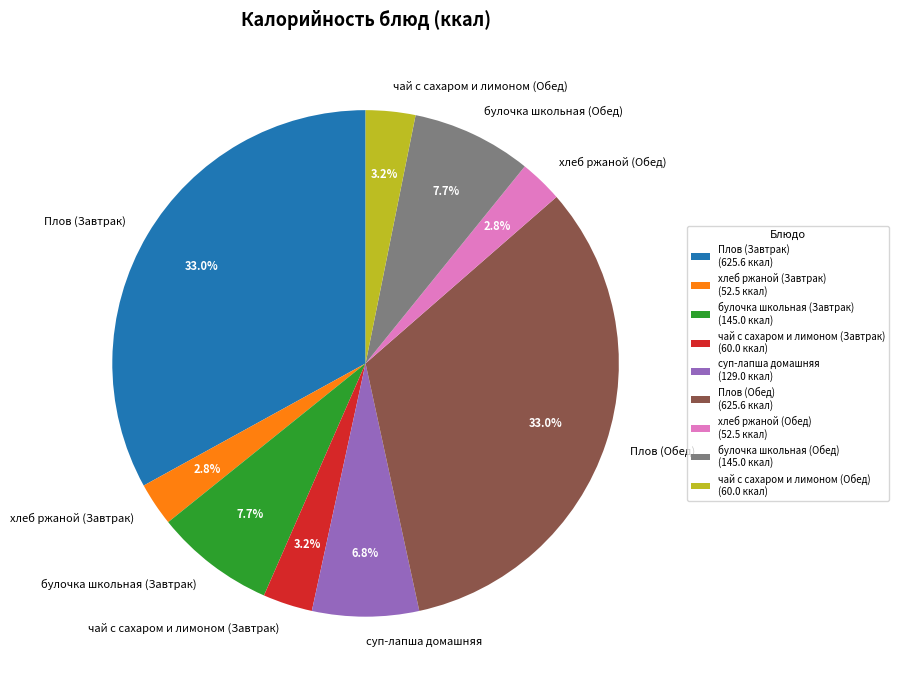

To the nearest percent, what portion does Плов (Завтрак) represent?

33%